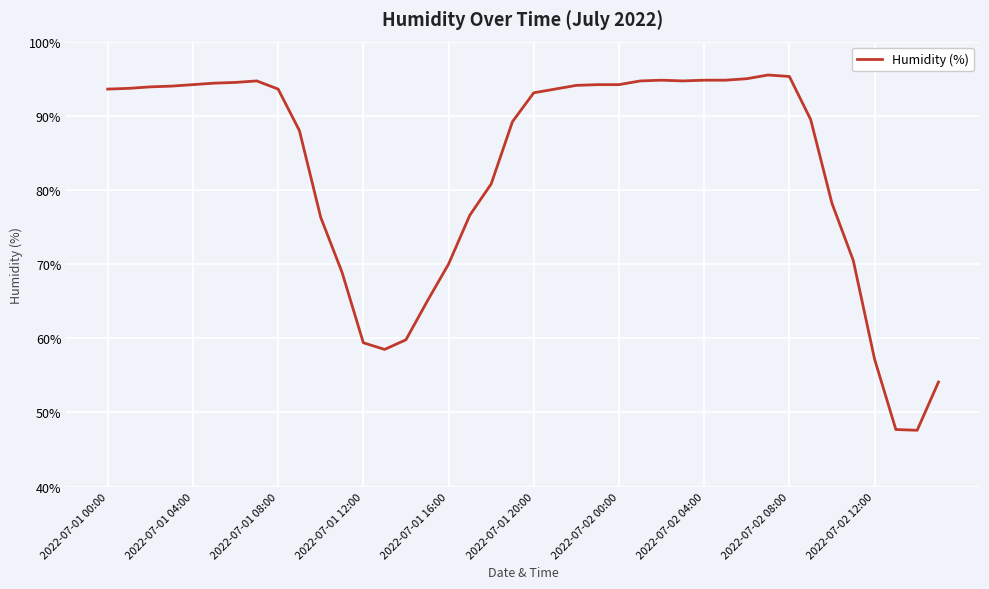

What is the minimum value shown in the chart?

47.6